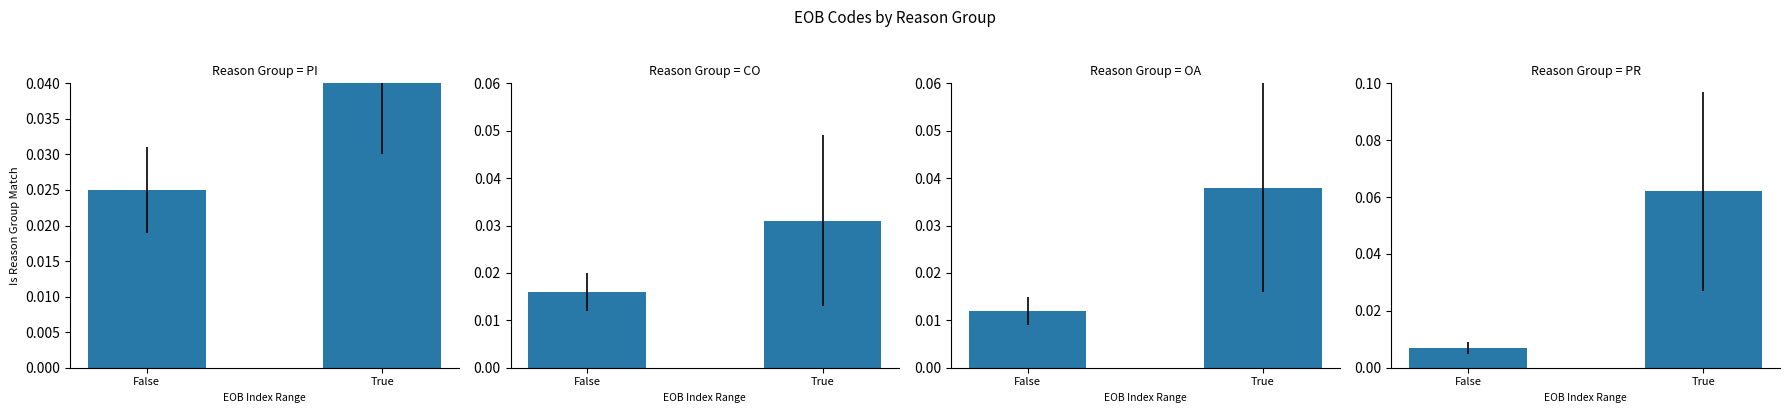

What is the sum of the OA values at False and True?

0.1